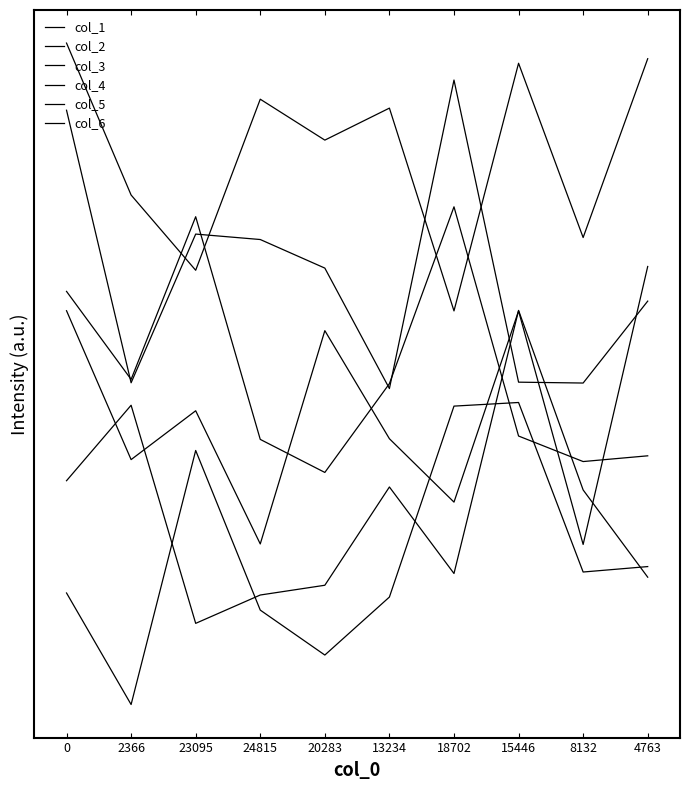

Which series has the largest total across all categories?

col_6